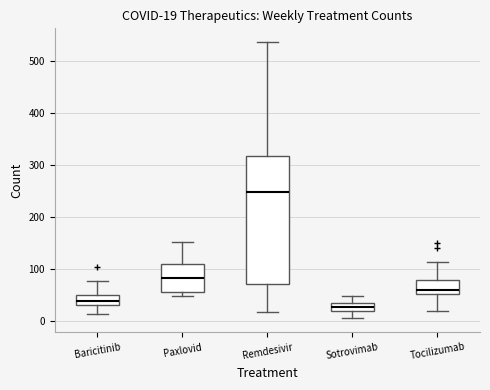

Which box is the tallest, from its lower edge to its upper edge?

Remdesivir